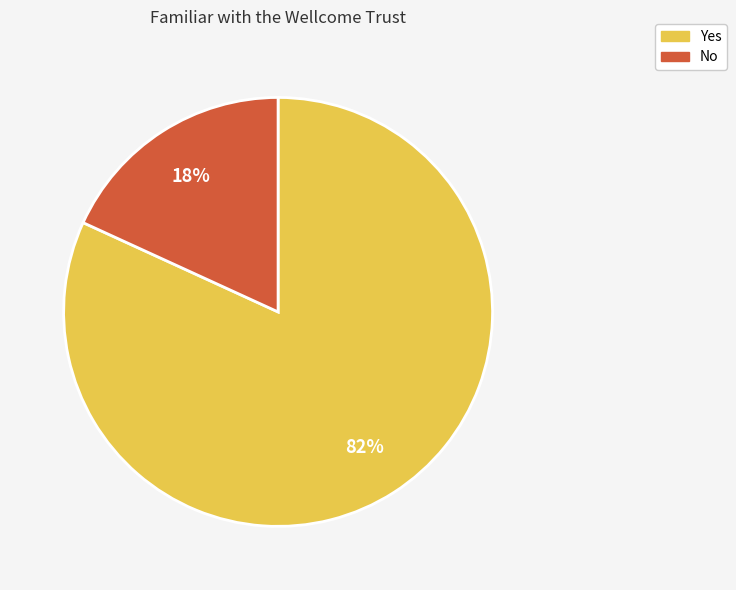

Which slice is the largest?

Yes